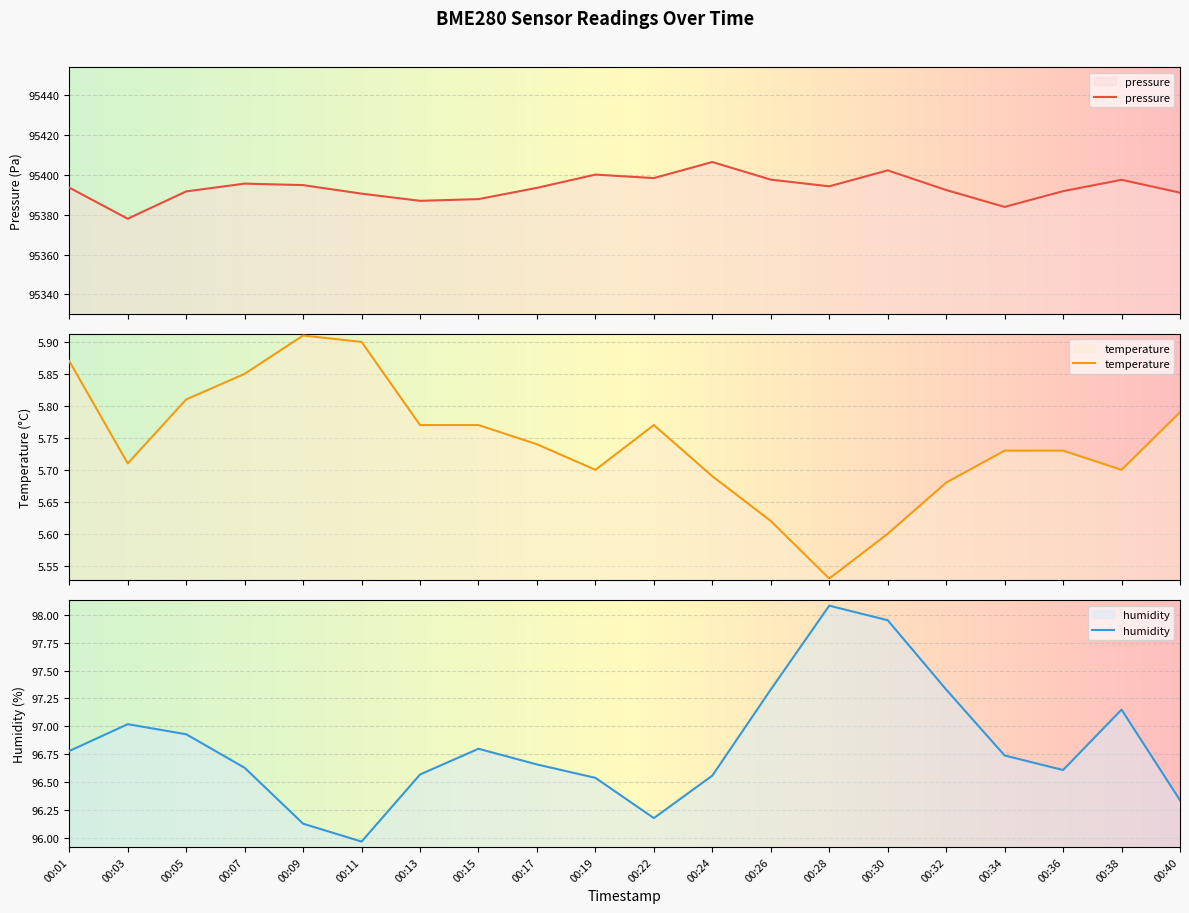

The temperature series shows 1.5 at 00:01. True or false?

False